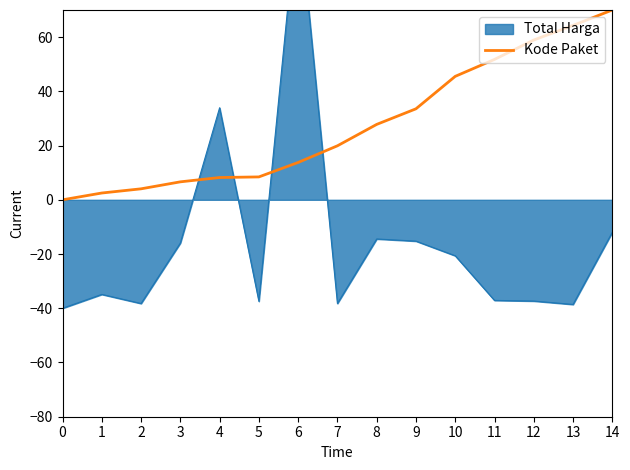

How many lines are shown in the chart?

1